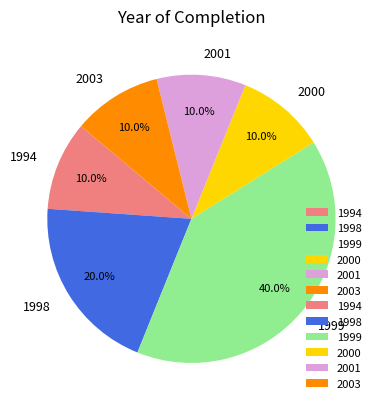

Between 1999 and 2001, which is larger?

1999